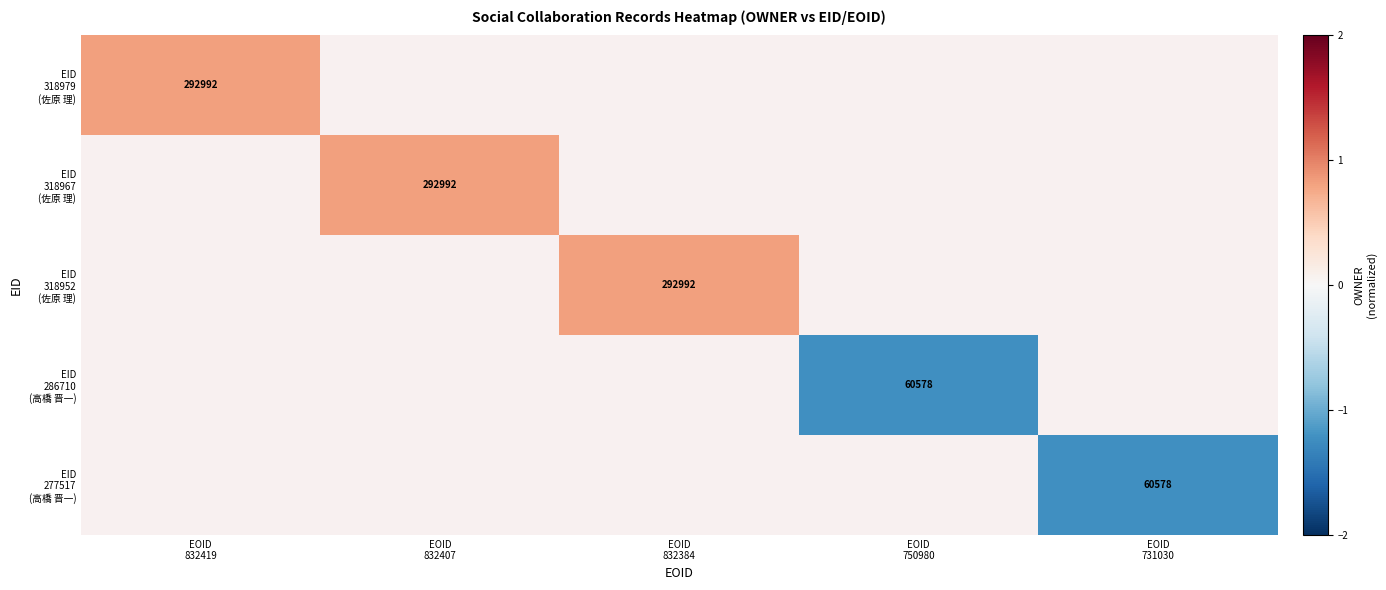

What is the greatest value displayed?

0.8